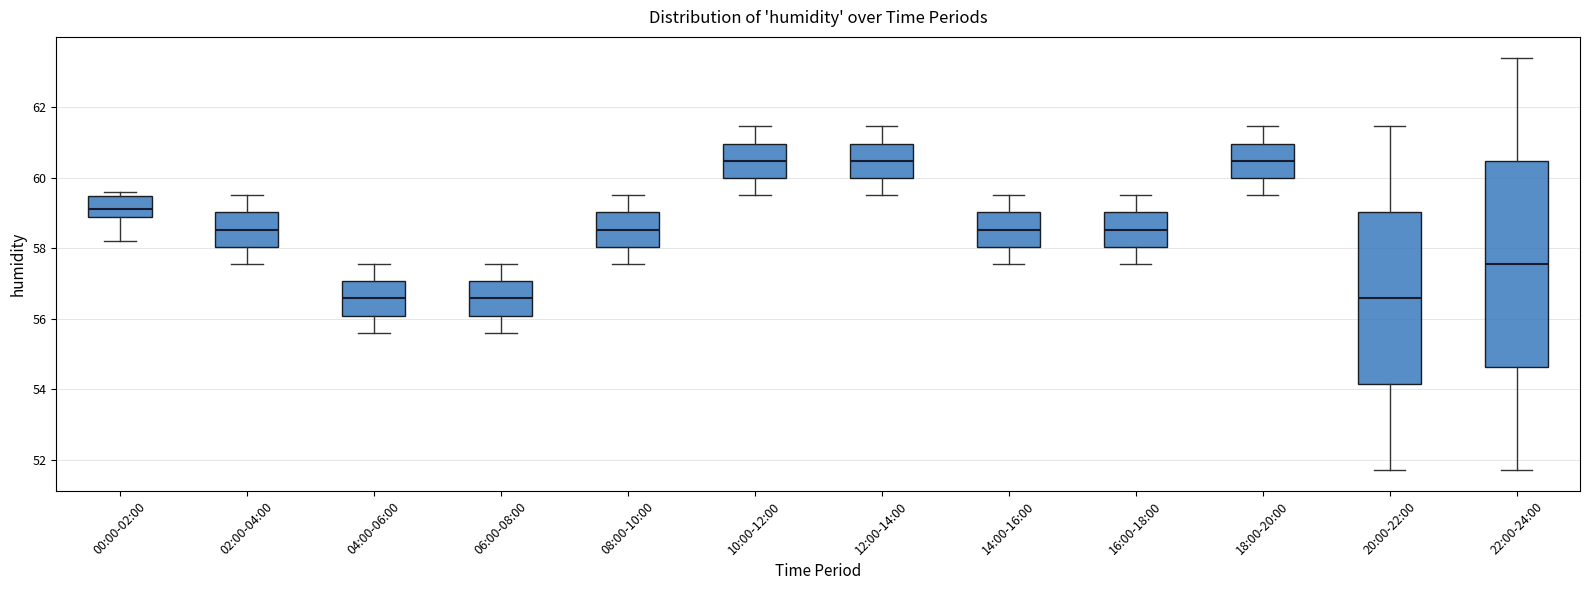

Reading left to right, read every box against the y-axis: the position of its median line, the range the box covers, and the ends of its whiskers. The values are not printed on the chart, so give them approximately, as read against the axis.

00:00-02:00: median 59.2, box 58.8 to 59.4, whiskers 58.2 to 59.6
02:00-04:00: median 58.6, box 58.0 to 59.0, whiskers 57.6 to 59.6
04:00-06:00: median 56.6, box 56.0 to 57.0, whiskers 55.6 to 57.6
06:00-08:00: median 56.6, box 56.0 to 57.0, whiskers 55.6 to 57.6
08:00-10:00: median 58.6, box 58.0 to 59.0, whiskers 57.6 to 59.6
10:00-12:00: median 60.4, box 60.0 to 61.0, whiskers 59.6 to 61.4
12:00-14:00: median 60.4, box 60.0 to 61.0, whiskers 59.6 to 61.4
14:00-16:00: median 58.6, box 58.0 to 59.0, whiskers 57.6 to 59.6
16:00-18:00: median 58.6, box 58.0 to 59.0, whiskers 57.6 to 59.6
18:00-20:00: median 60.4, box 60.0 to 61.0, whiskers 59.6 to 61.4
20:00-22:00: median 56.6, box 54.2 to 59.0, whiskers 51.8 to 61.4
22:00-24:00: median 57.6, box 54.6 to 60.4, whiskers 51.8 to 63.4